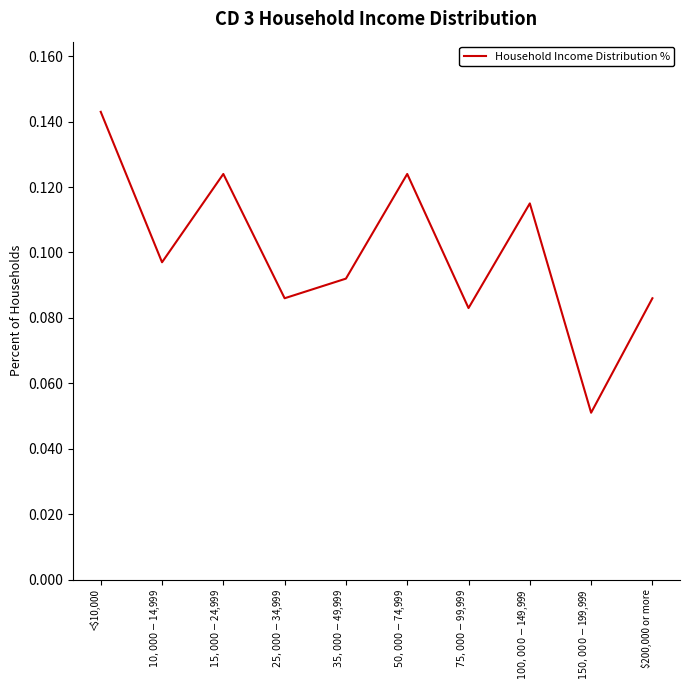

How many interior local peaks (higher than both neighbors) does the data have?

3